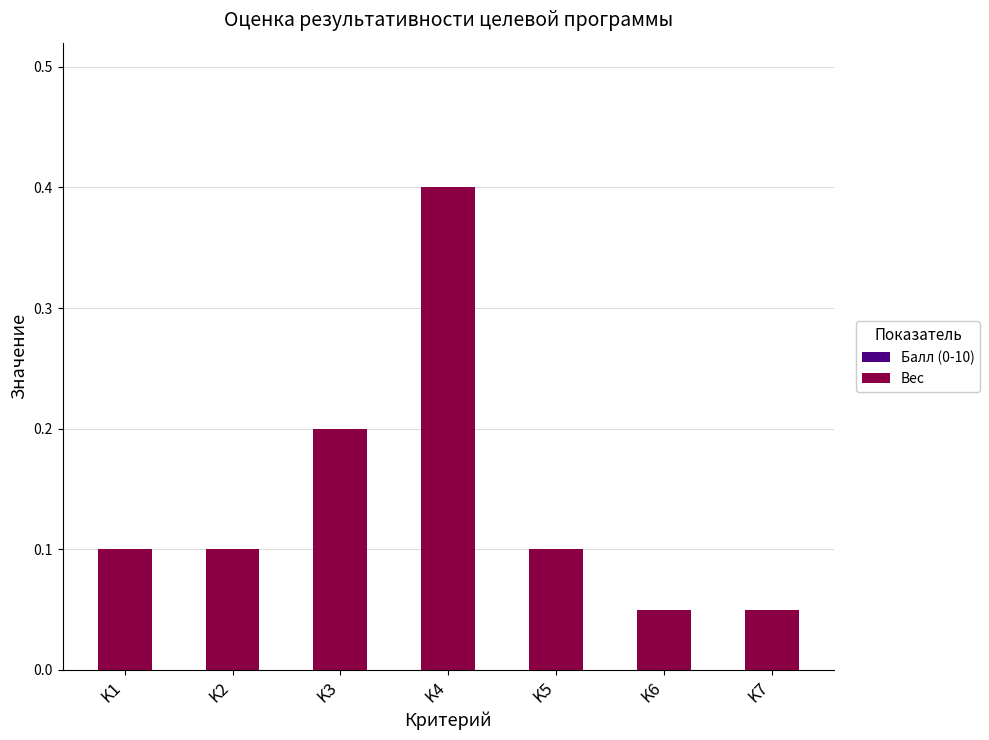

The value at K7 is 0.1. True or false?

True